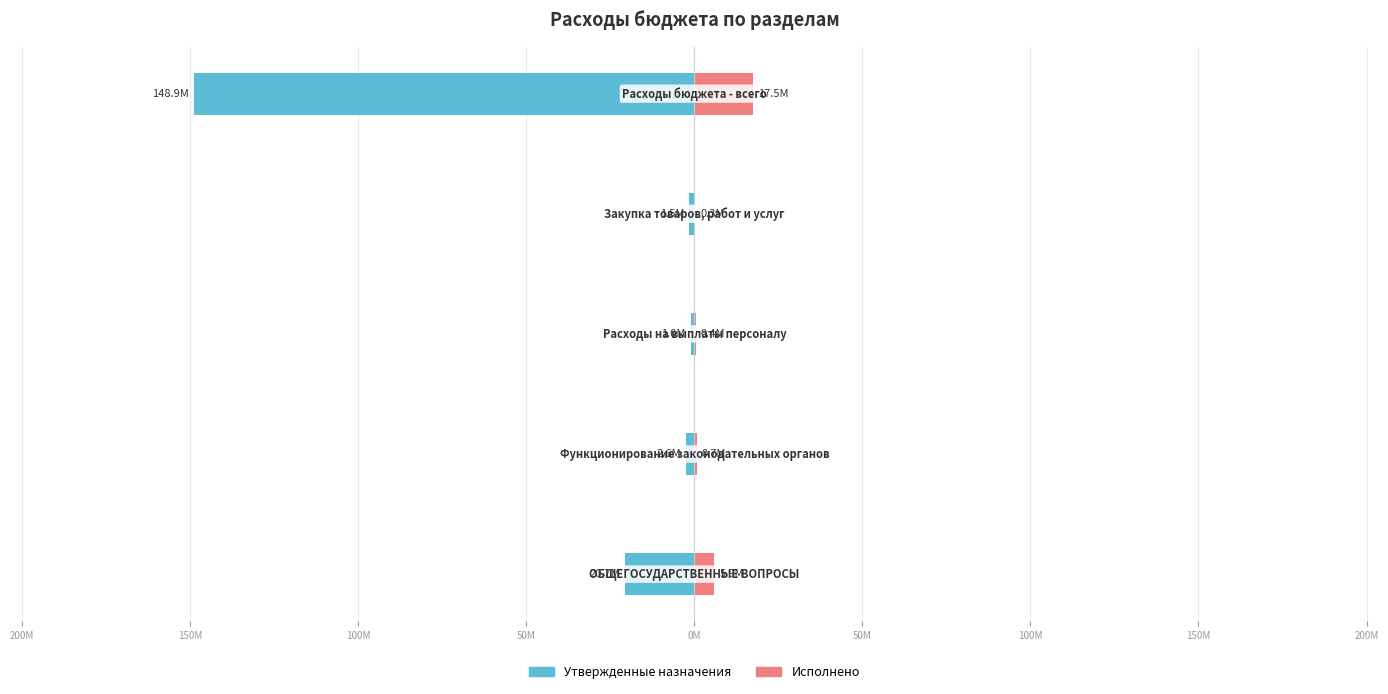

Reading right to left, list all the values displayed in this chart.

Утвержденные назначения: 50M=-148.9	100M=-1.5	150M=-1.0	200M=-2.6	250M=-20.7
Исполнено: 50M=17.5	100M=0.3	150M=0.4	200M=0.7	250M=5.9